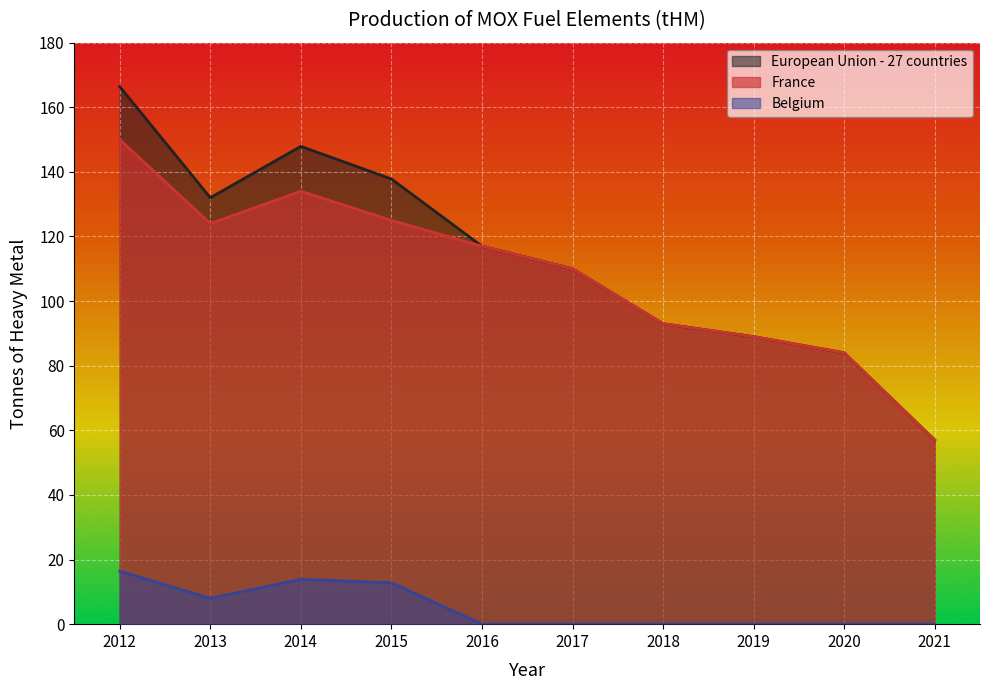

True or false: France has a value of 76.5 at 2017.

False